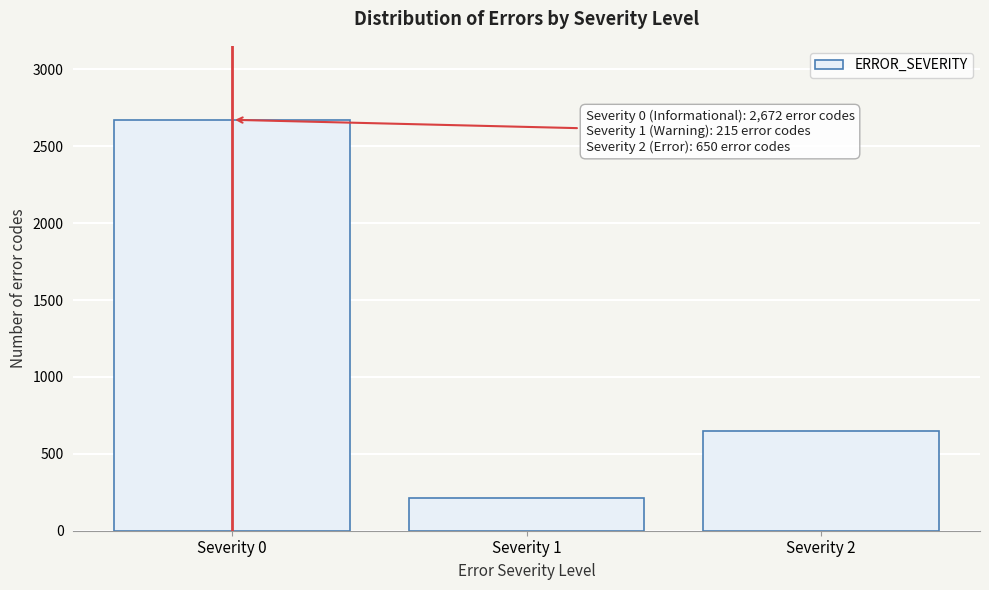

Reading right to left, list all the values displayed in this chart.

Severity 2=650	Severity 1=215	Severity 0=2672